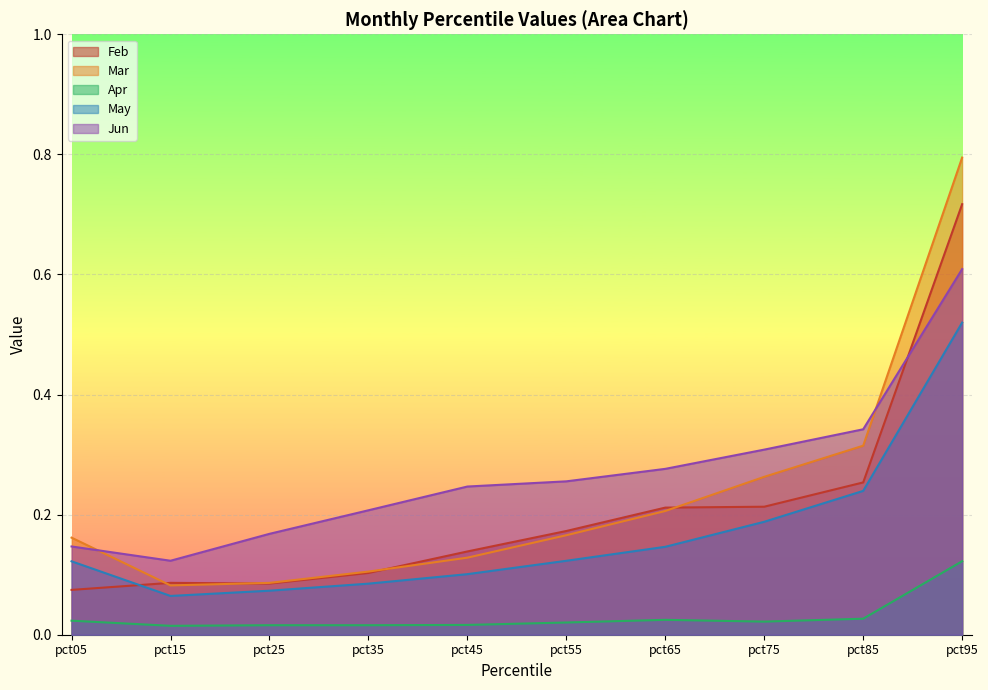

True or false: May and Jun cross at least once.

False